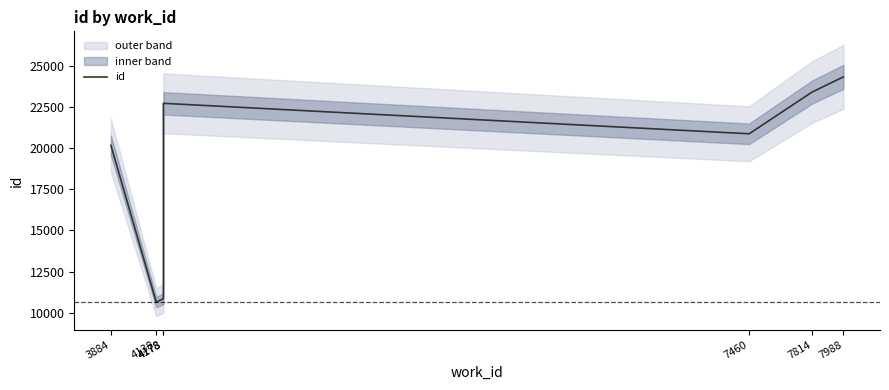

Does the chart have visible grid lines?

No